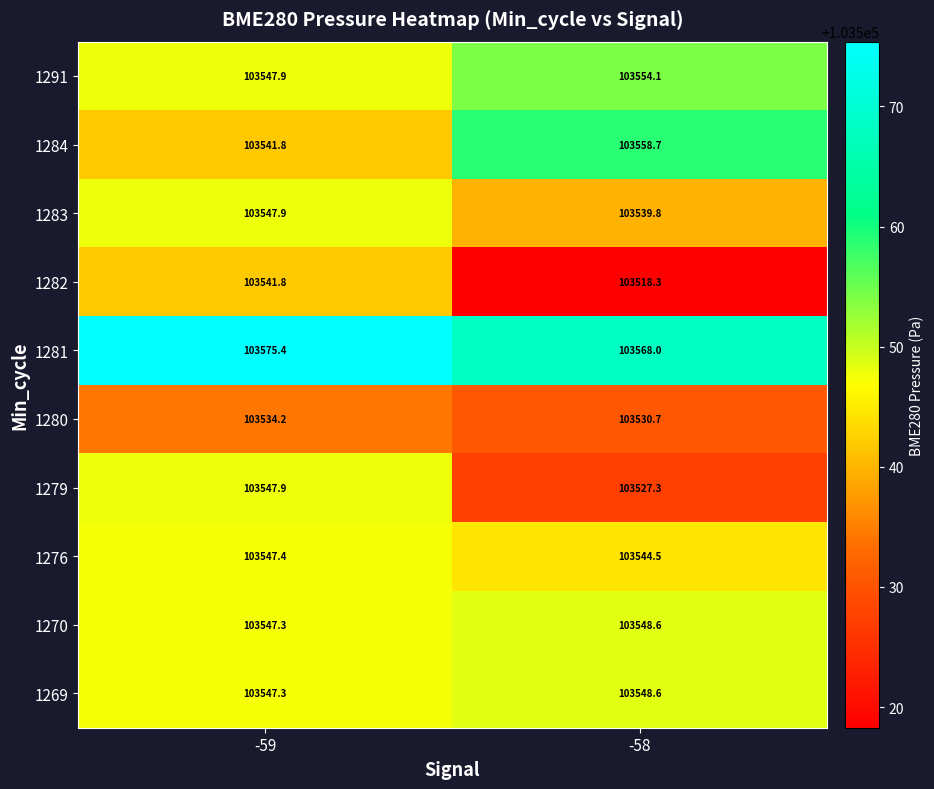

Which series has the largest range (max minus min)?

1282